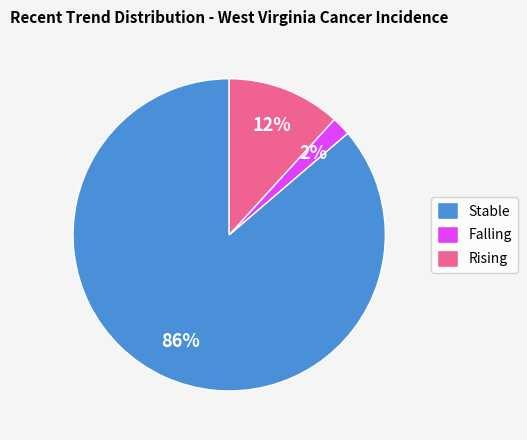

Which slice is the largest?

Stable